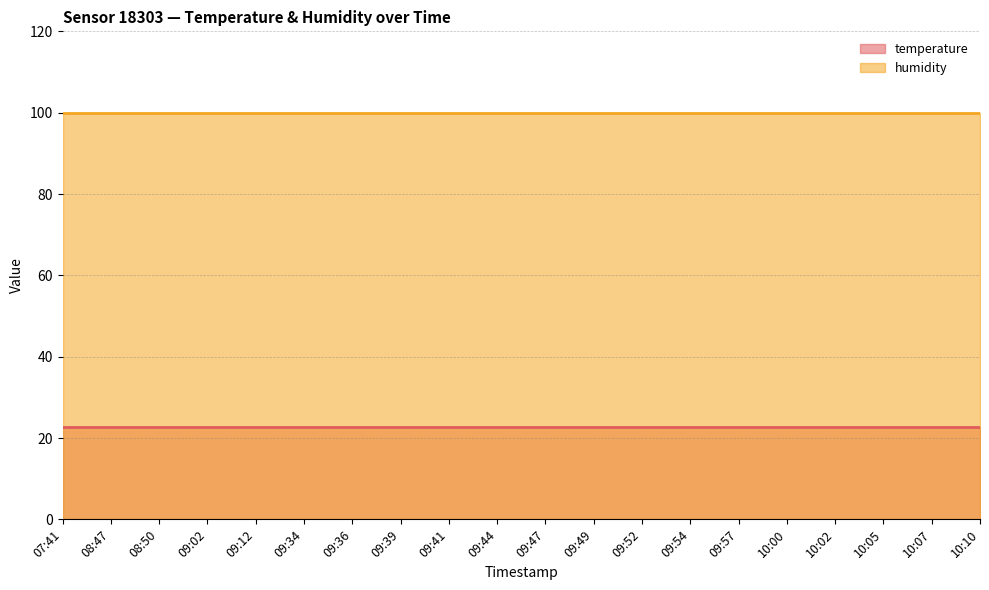

Which category has the highest value in the humidity series?

07:41